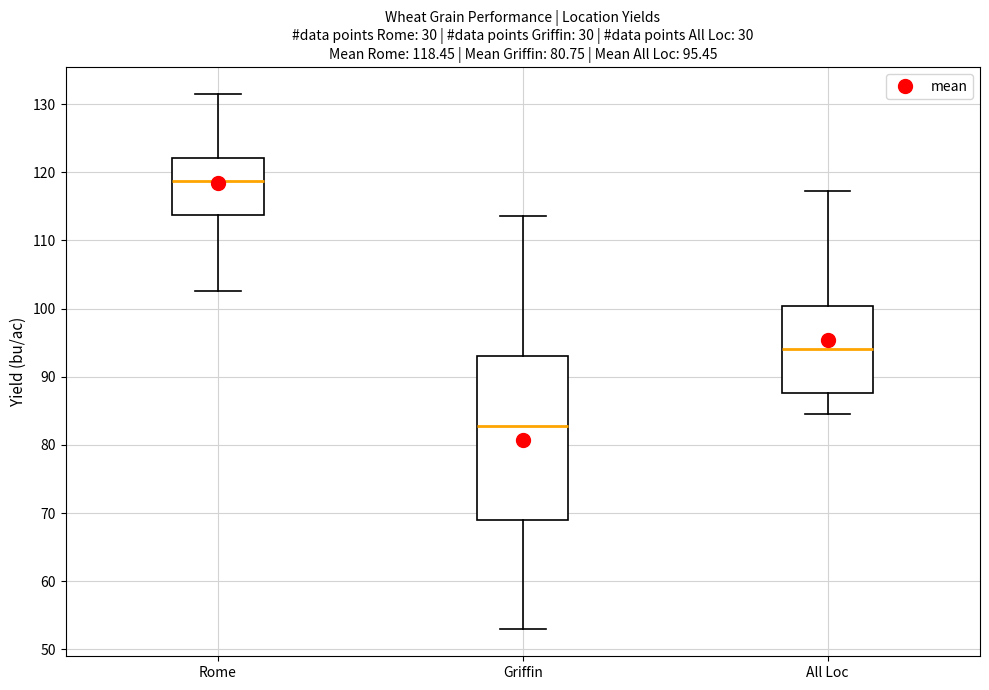

Which box is the tallest, from its lower edge to its upper edge?

Griffin